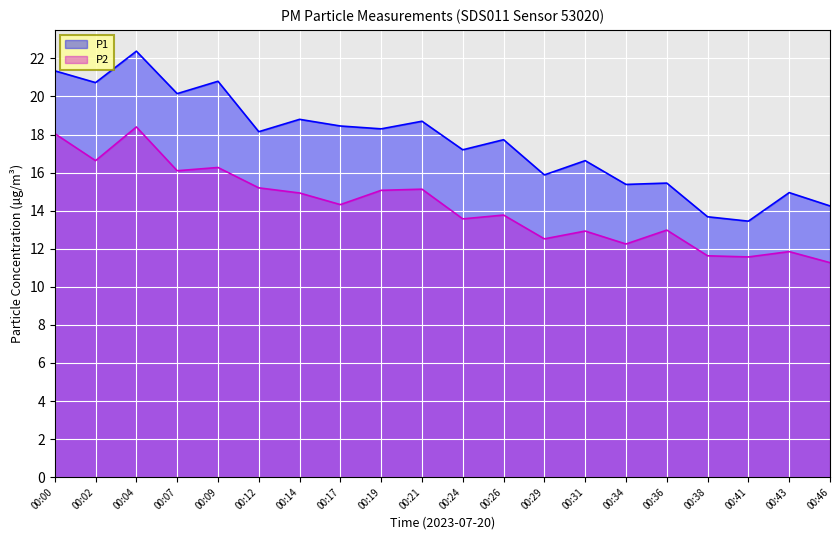

Is it true that P1 equals 22.4 at 00:04?

True